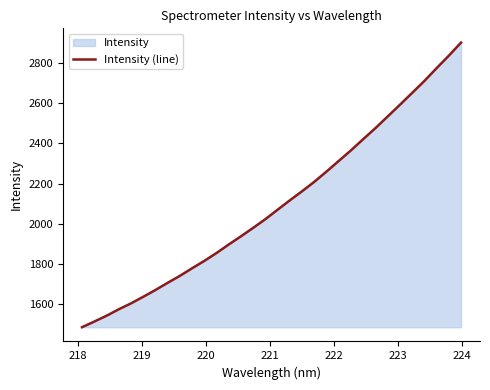

What is the difference between the maximum and minimum values?

1419.8